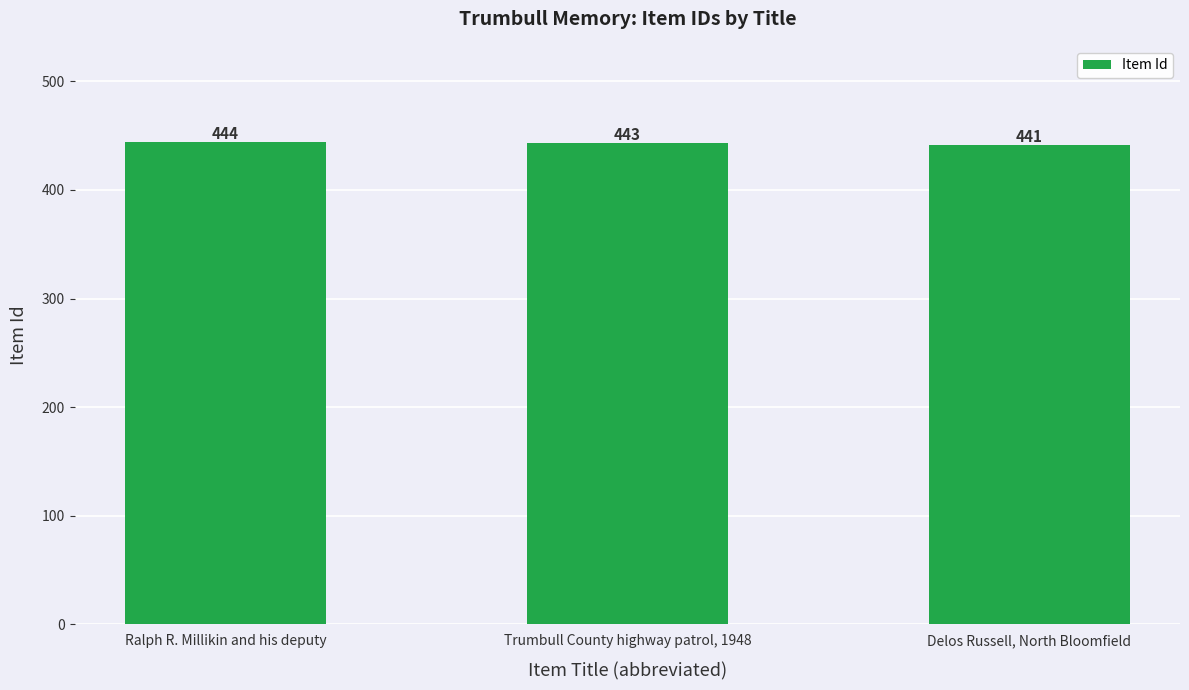

What is the average value?

443